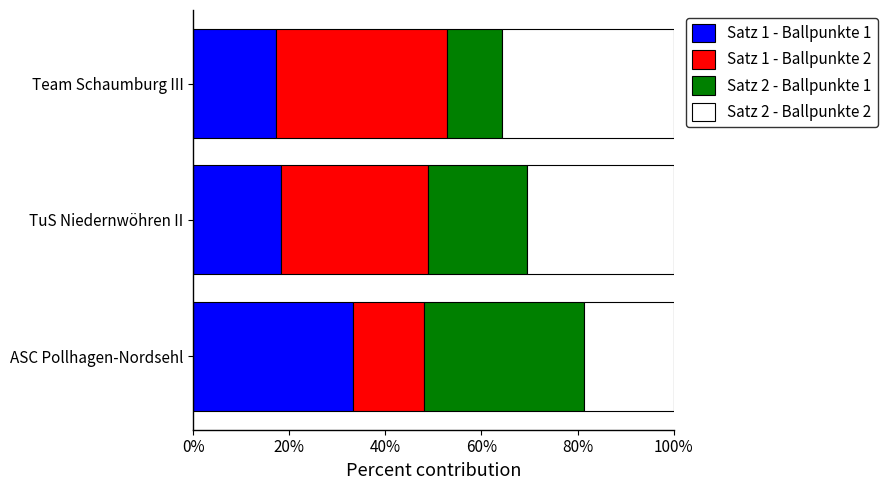

What is the maximum value for Satz 1 - Ballpunkte 1?

33.3